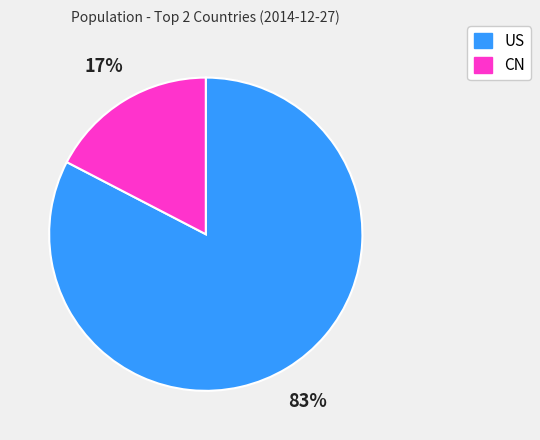

Which has a higher value, CN or US?

US